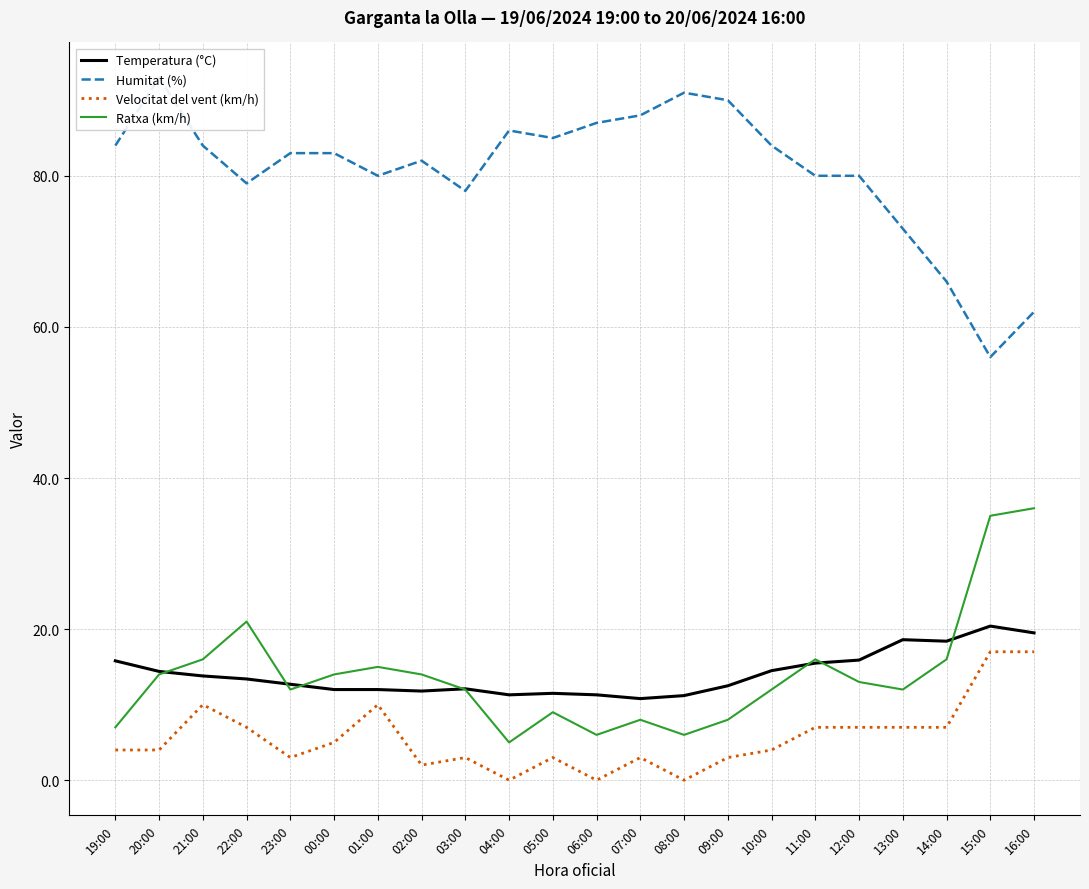

Where is the first local minimum for Velocitat del vent (km/h)?

23:00